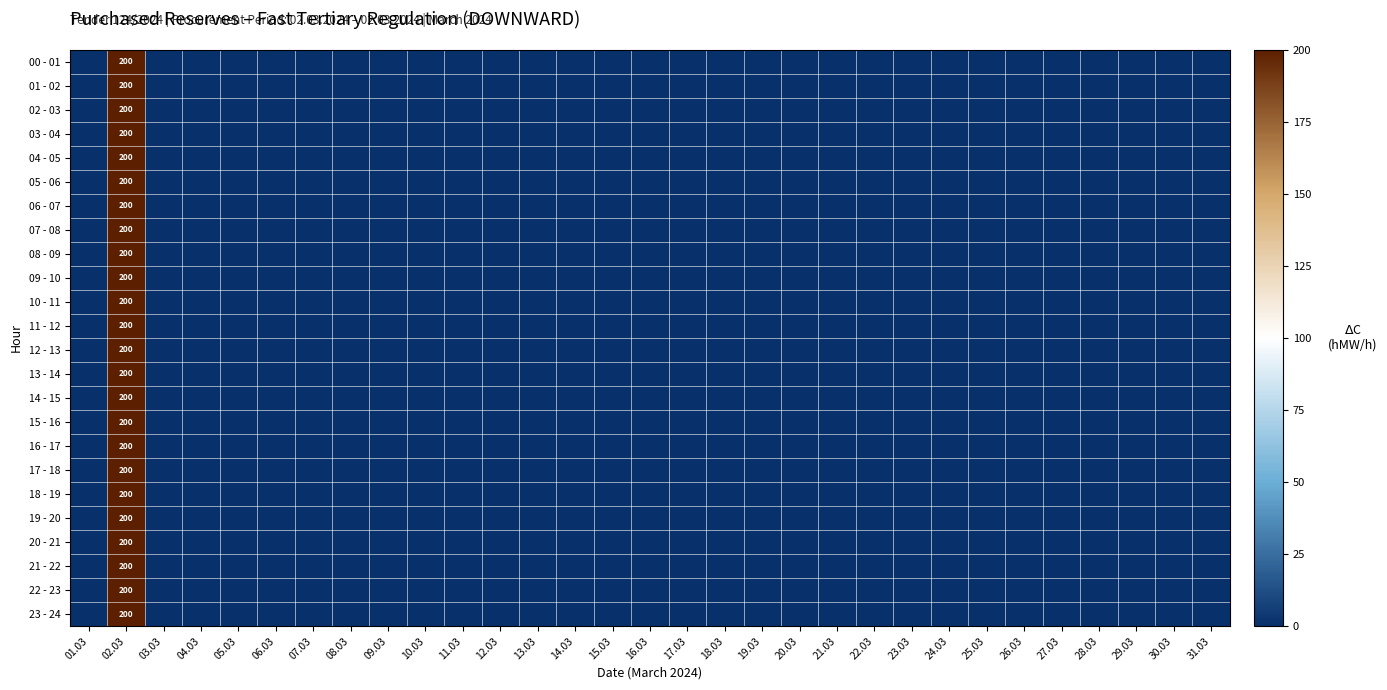

Is the value of 07 - 08 at 03.03 greater than the value of 18 - 19 at 21.03?

No